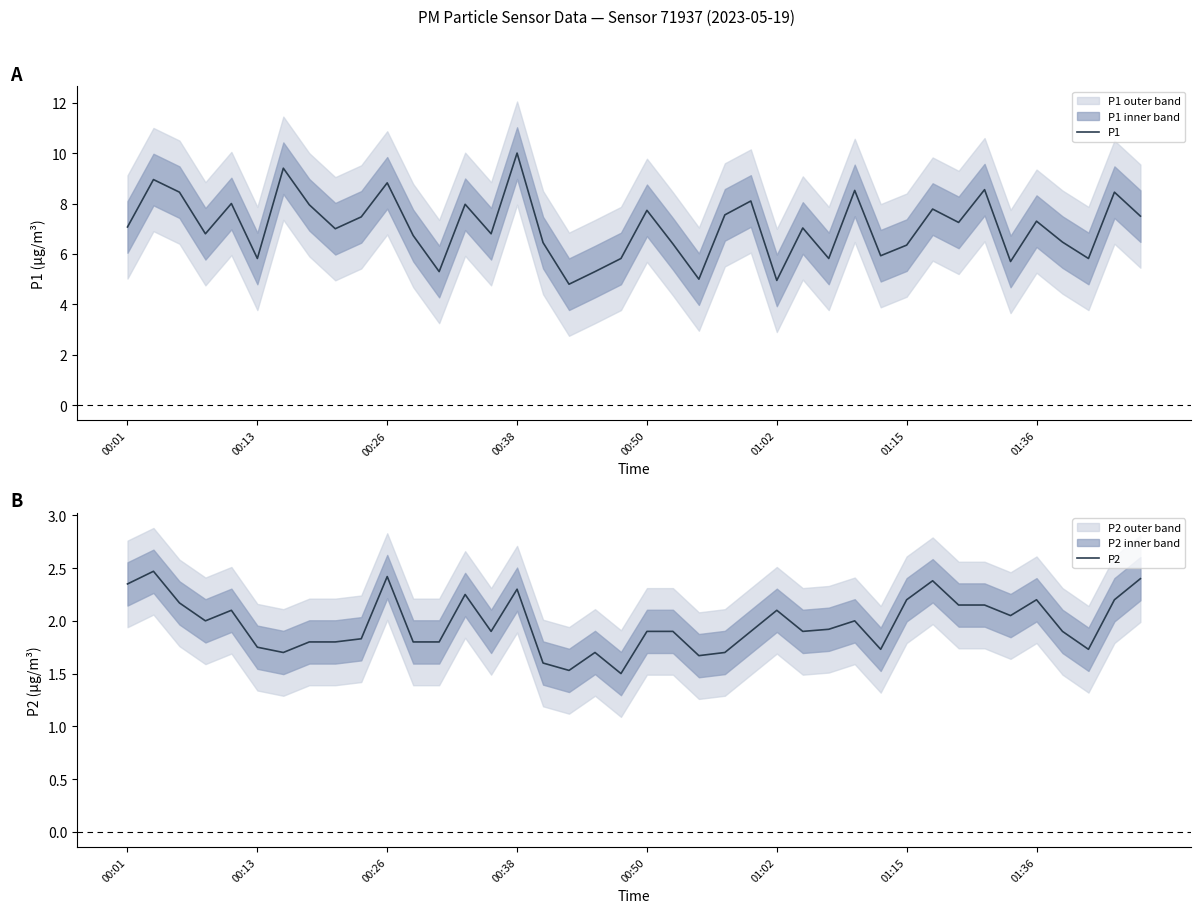

Count the number of categories in the chart.

40